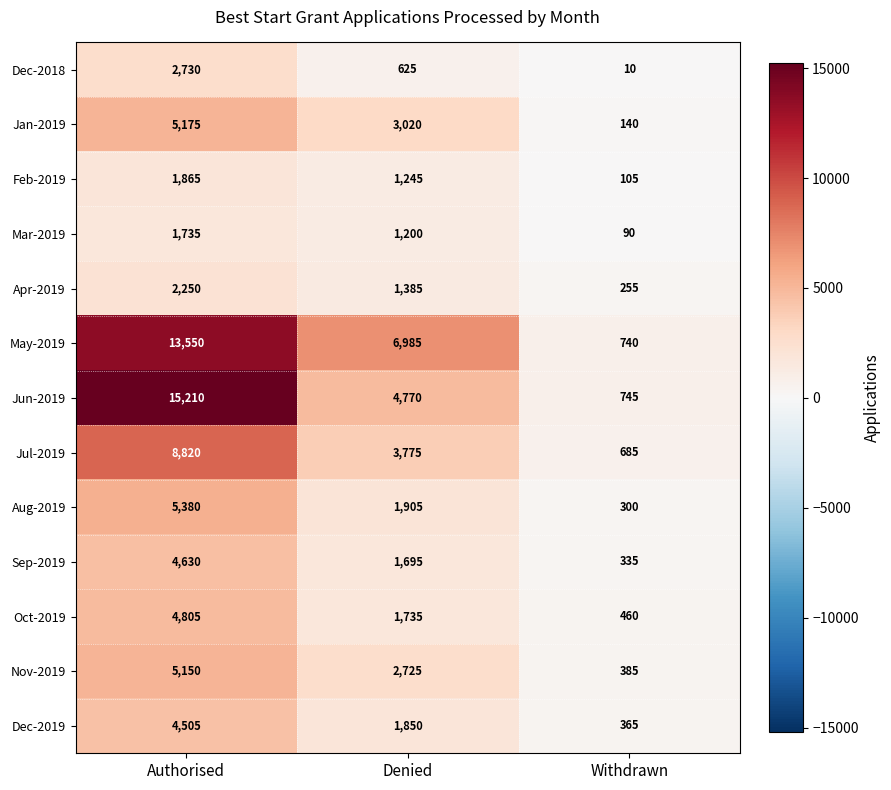

Which series has the widest spread of values?

Jun-2019